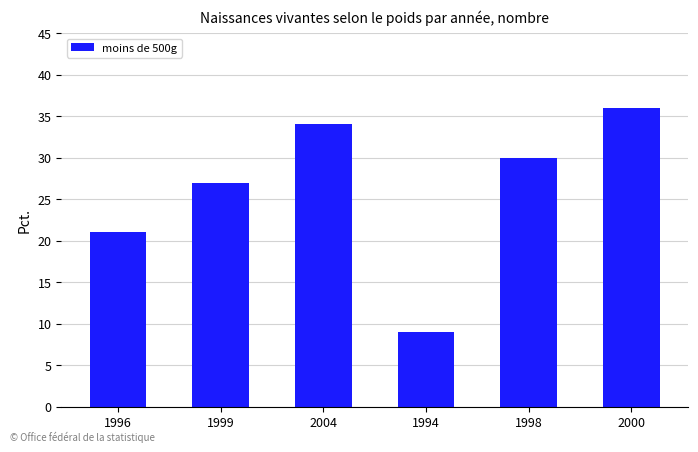

What is the difference between the values at 1994 and 1998?

21